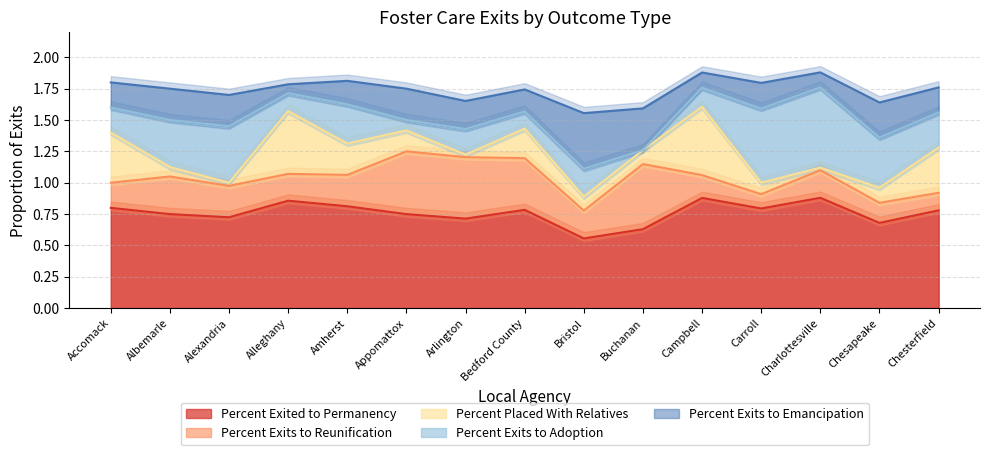

Reading right to left, list all the values displayed in this chart.

Percent Exits to Adoption: Chesterfield=0.3	Chesapeake=0.4	Charlottesville=0.6	Carroll=0.6	Campbell=0.2	Buchanan=0.0	Bristol=0.2	Bedford County=0.1	Arlington=0.2	Appomattox=0.1	Amherst=0.3	Alleghany=0.1	Alexandria=0.5	Albemarle=0.4	Accomack=0.2
Percent Exits to Emancipation: Chesterfield=0.2	Chesapeake=0.3	Charlottesville=0.1	Carroll=0.2	Campbell=0.1	Buchanan=0.3	Bristol=0.4	Bedford County=0.2	Arlington=0.2	Appomattox=0.2	Amherst=0.2	Alleghany=0.1	Alexandria=0.2	Albemarle=0.2	Accomack=0.2
Percent Exits to Reunification: Chesterfield=0.1	Chesapeake=0.2	Charlottesville=0.2	Carroll=0.1	Campbell=0.2	Buchanan=0.5	Bristol=0.2	Bedford County=0.4	Arlington=0.5	Appomattox=0.5	Amherst=0.2	Alleghany=0.2	Alexandria=0.2	Albemarle=0.3	Accomack=0.2
Percent Exited to Permanency: Chesterfield=0.8	Chesapeake=0.7	Charlottesville=0.9	Carroll=0.8	Campbell=0.9	Buchanan=0.6	Bristol=0.6	Bedford County=0.8	Arlington=0.7	Appomattox=0.8	Amherst=0.8	Alleghany=0.9	Alexandria=0.7	Albemarle=0.8	Accomack=0.8
Percent Placed With Relatives: Chesterfield=0.4	Chesapeake=0.1	Charlottesville=0.0	Carroll=0.1	Campbell=0.5	Buchanan=0.1	Bristol=0.1	Bedford County=0.2	Arlington=0.0	Appomattox=0.2	Amherst=0.2	Alleghany=0.5	Alexandria=0.0	Albemarle=0.1	Accomack=0.4